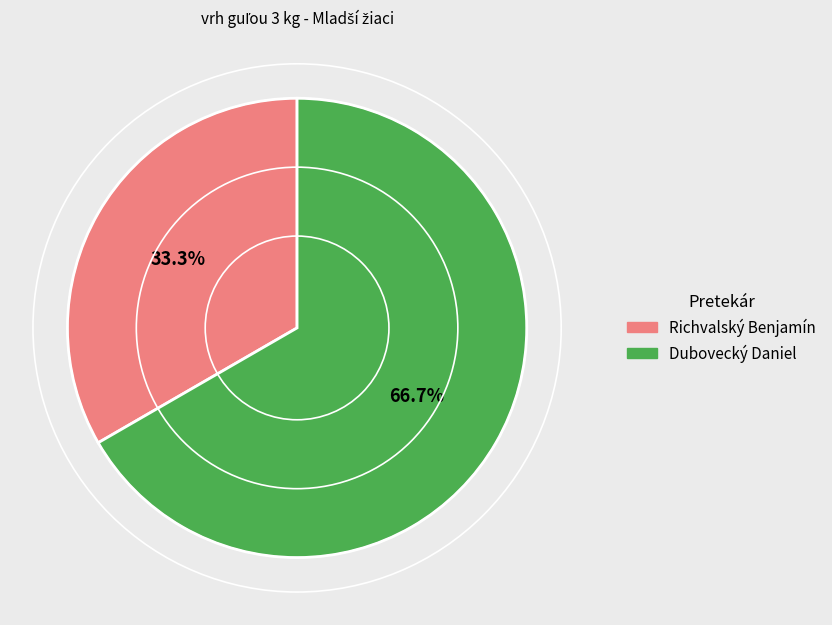

How many slices are in this pie chart?

2